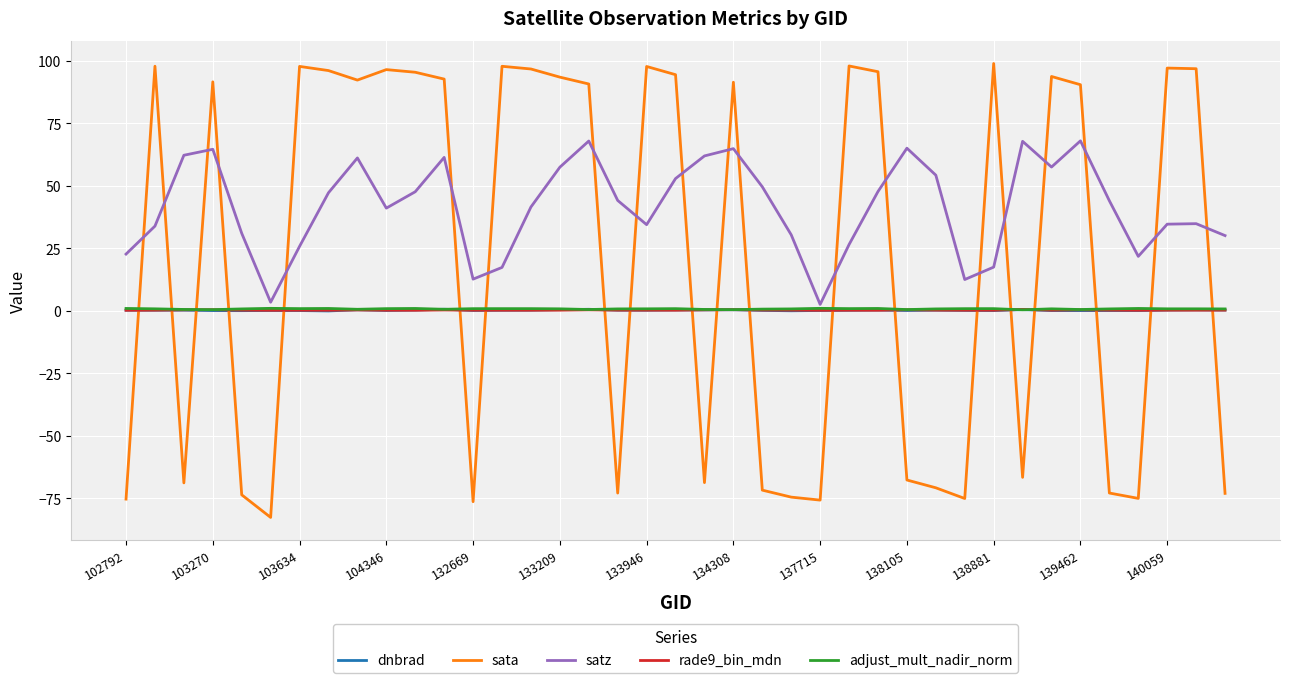

How many intersections are there between satz and sata?

20